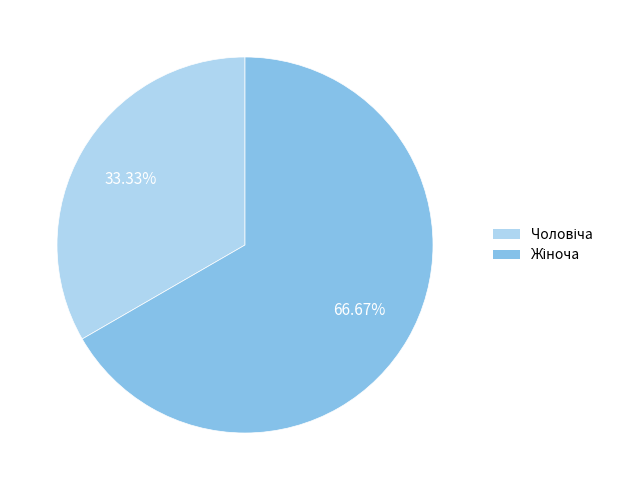

What percentage is the Чоловіча slice, to the nearest percent?

33%